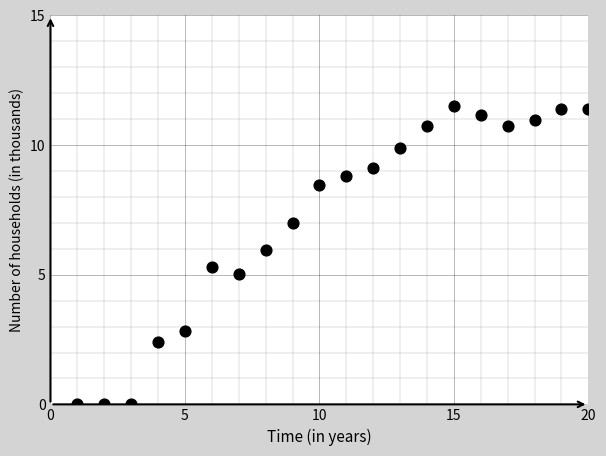

What is the range of X values (max minus min)?

19.0